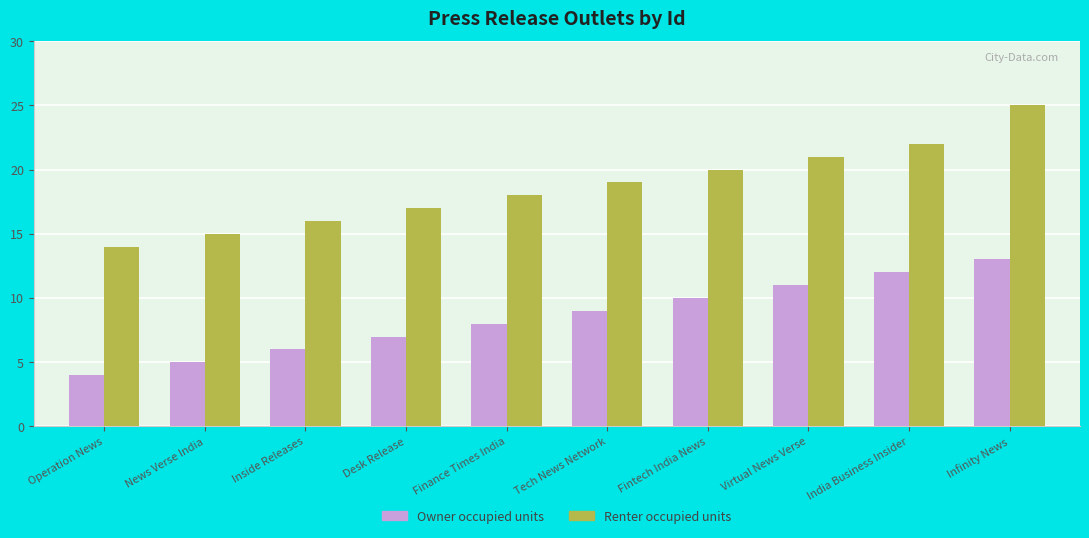

What is the highest value of the Renter occupied units series?

25